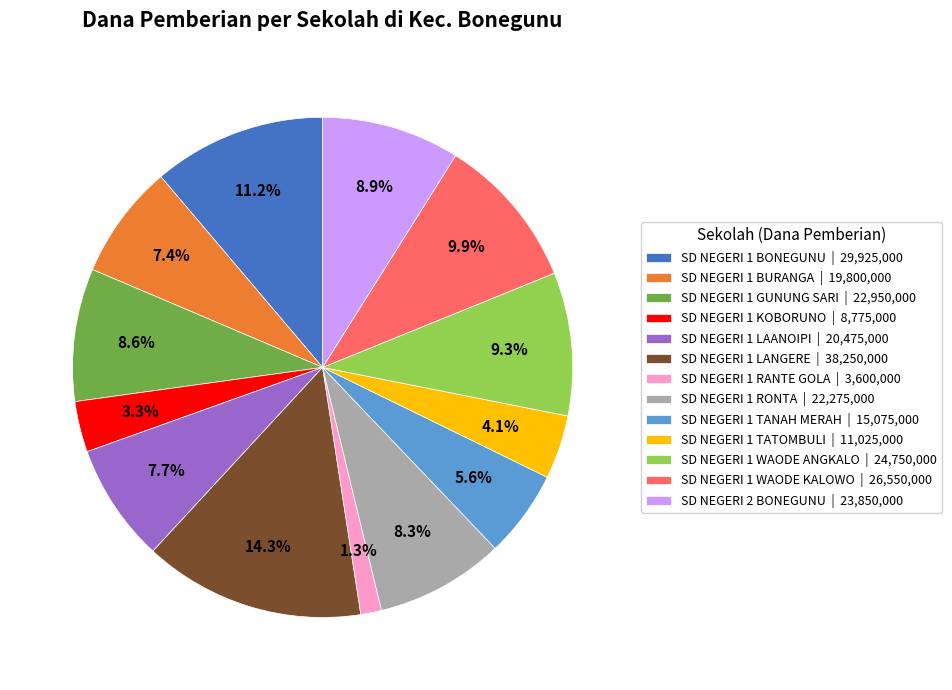

Is it true that SD NEGERI 1 TANAH MERAH is 11% of the pie?

False